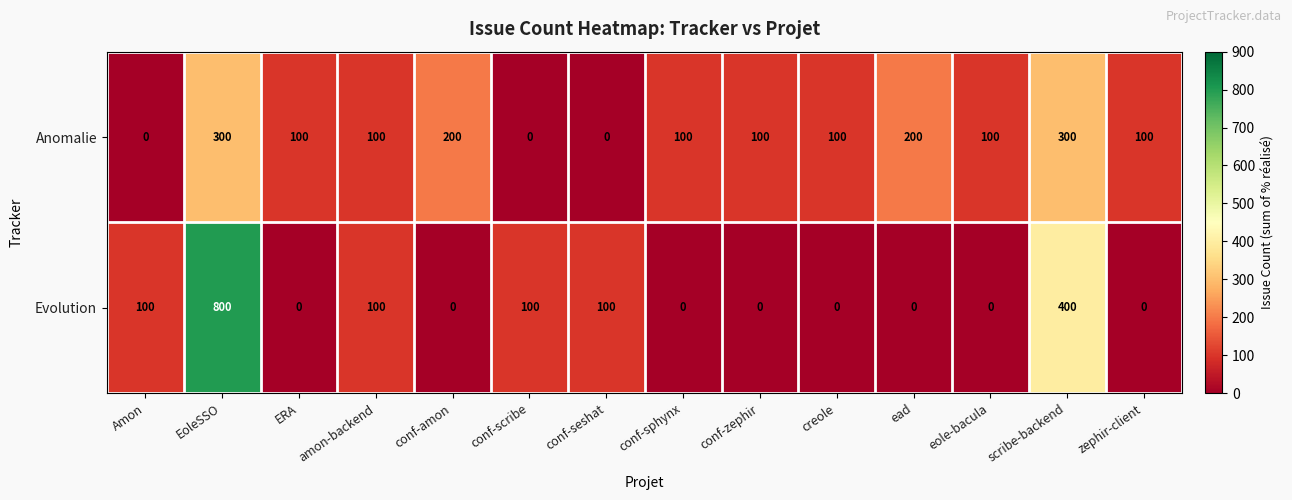

How many data points in Evolution are above 0?

6